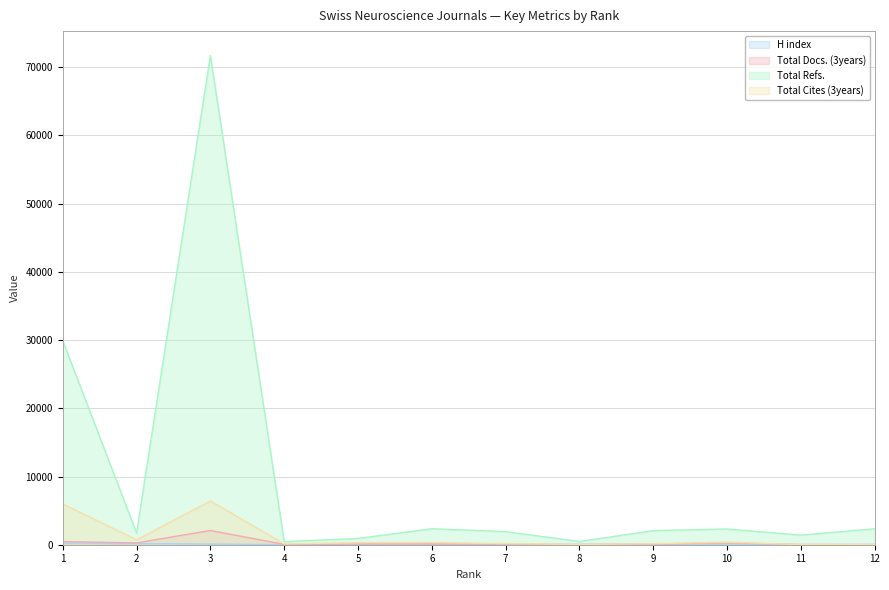

What are all the series names shown in the legend?

H index, Total Docs. (3years), Total Refs., Total Cites (3years)